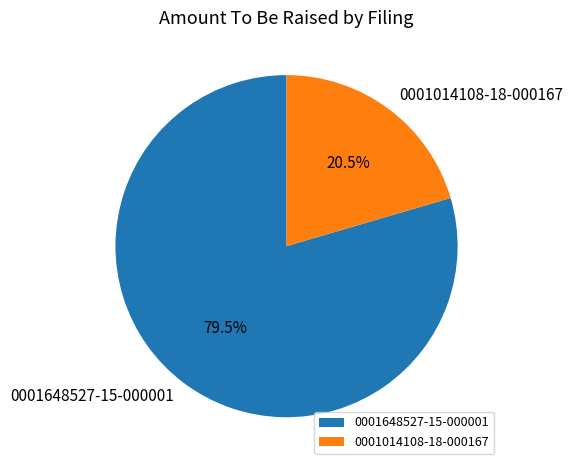

What is the ratio of the value at 0001648527-15-000001 to the value at 0001014108-18-000167?

3.9